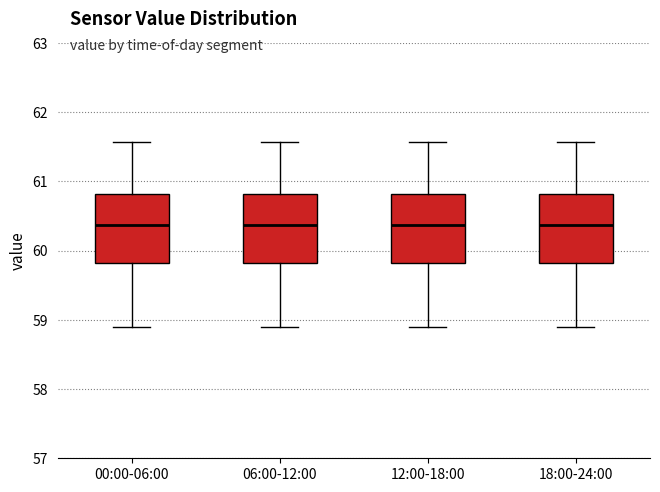

Where is the upper edge of the box for 06:00-12:00 on the y-axis? The values are not printed on the chart, so give them approximately, as read against the axis.

60.8